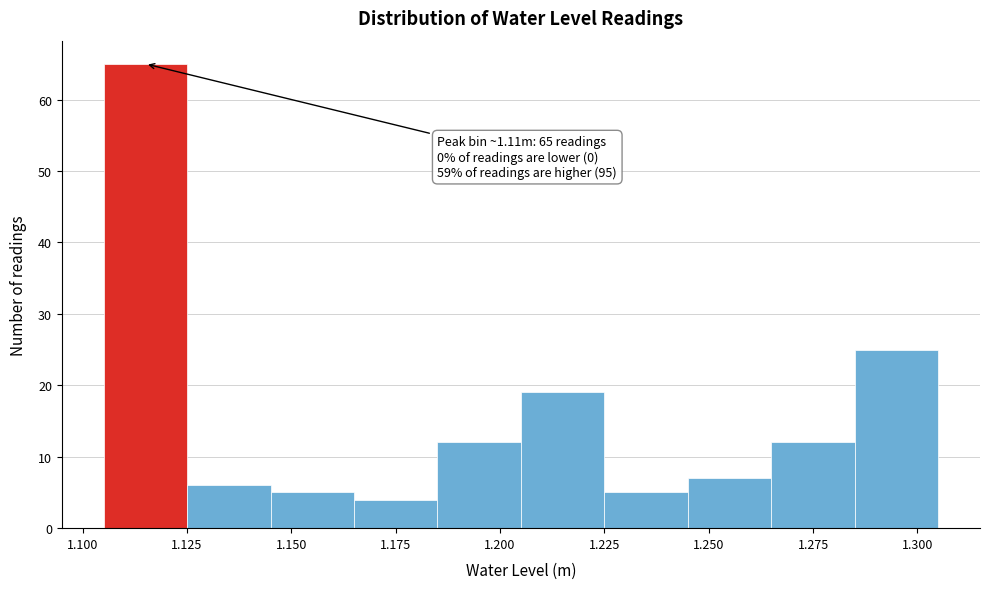

Which range on the x-axis has the tallest bar?

1.105 to 1.125